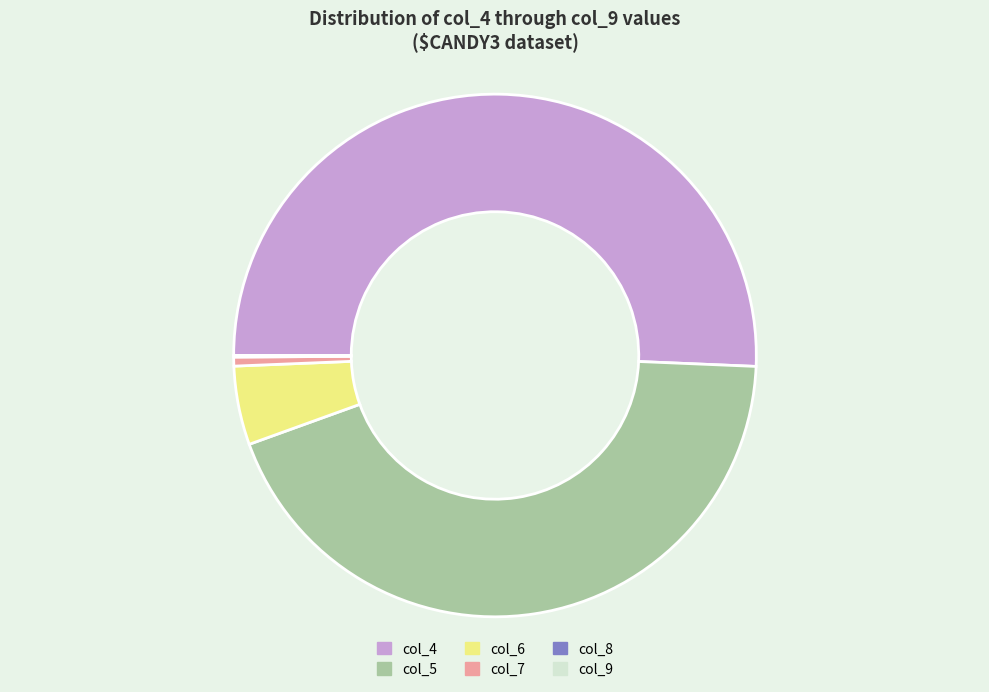

Is the sum of col_4 and col_7 greater than half?

Yes